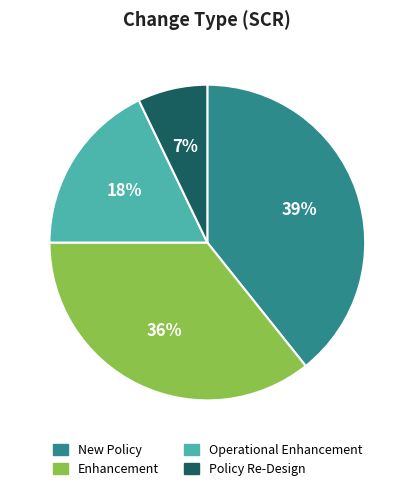

Is the sum of Policy Re-Design and Enhancement greater than half?

No